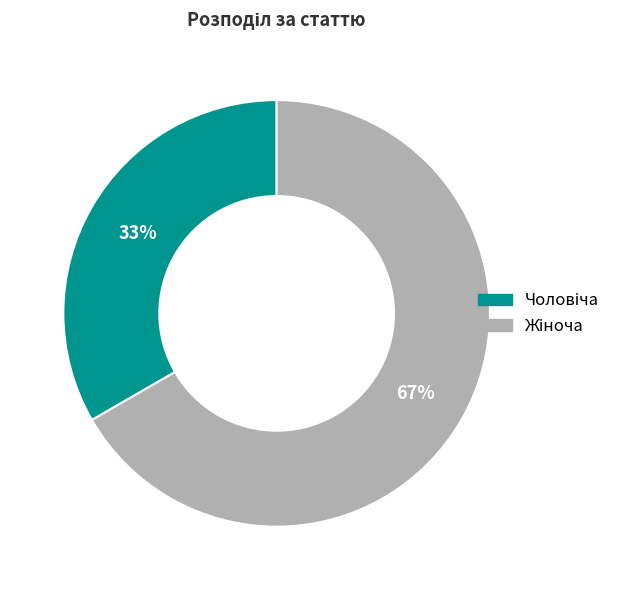

To the nearest percent, what is the average slice percentage?

50%